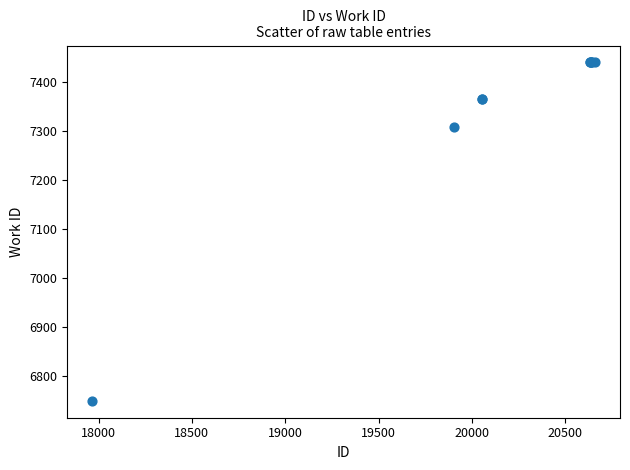

What Y value in the scatter plot is closest to 7094?

7307